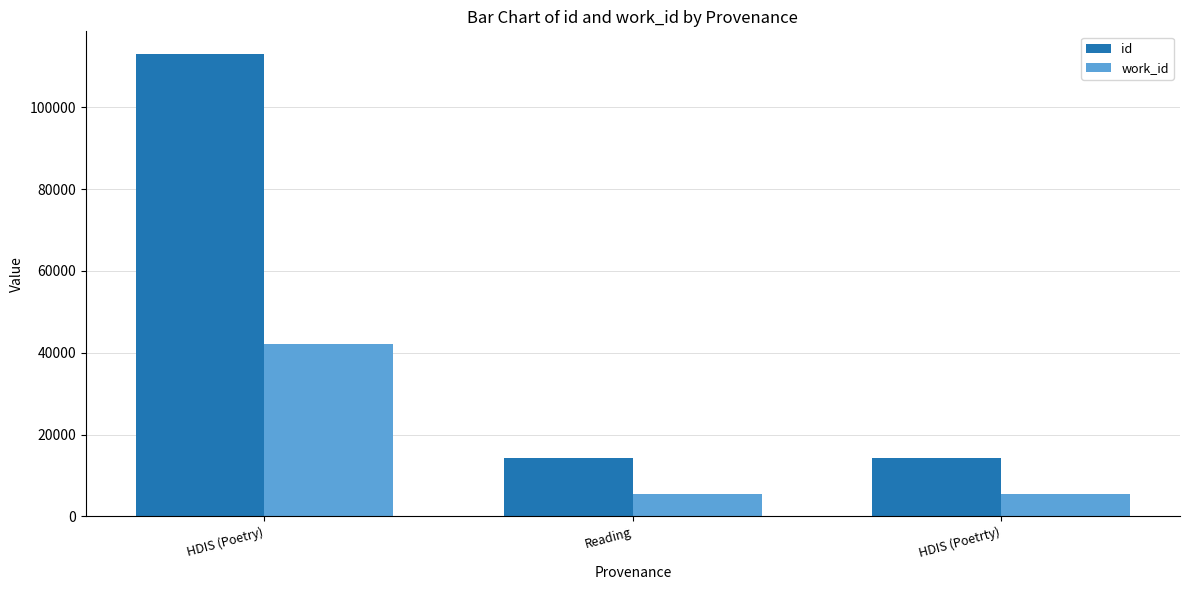

What are all the series names shown in the legend?

id, work_id